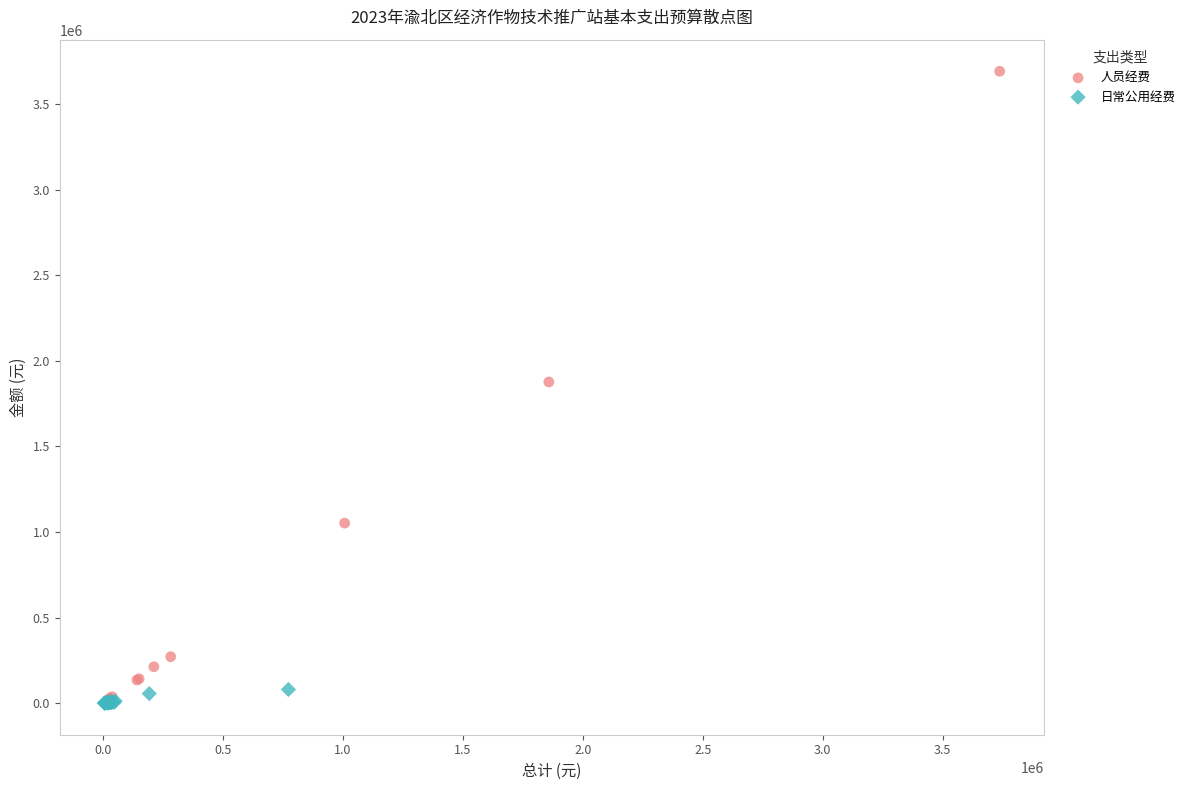

Which series reaches the maximum Y coordinate?

人员经费